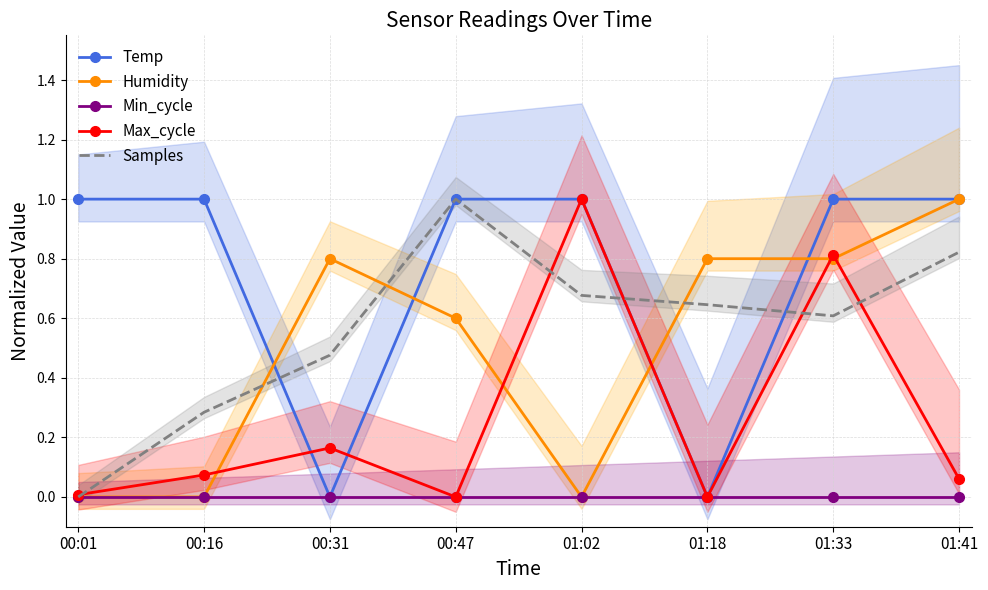

How many series are shown in this chart?

5